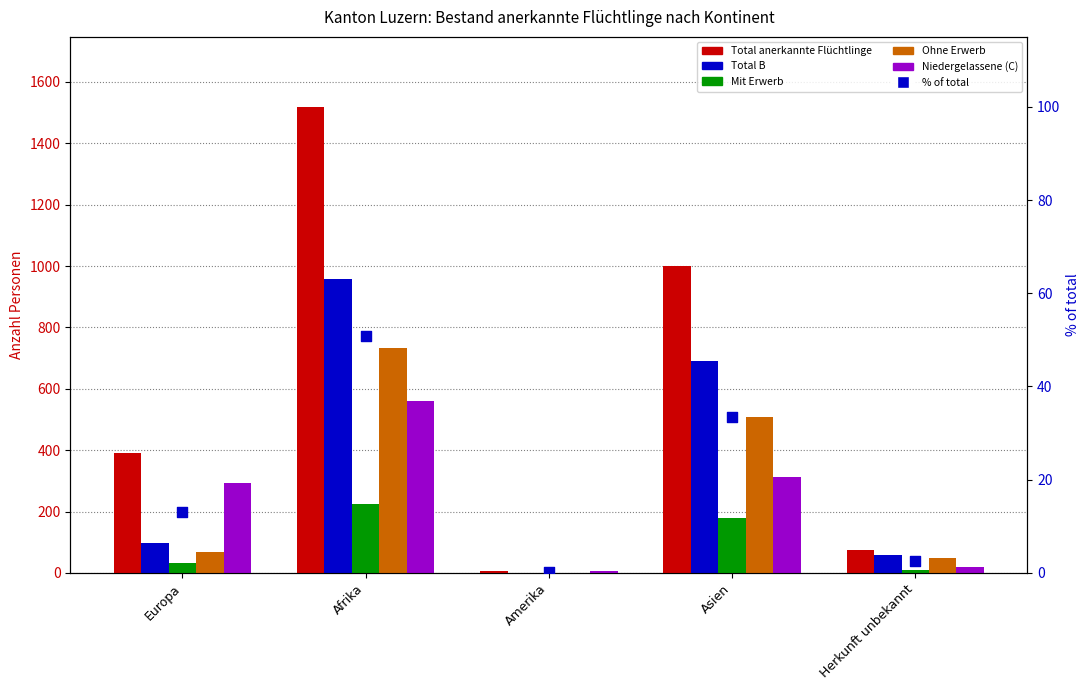

Which series reaches the maximum Y coordinate?

Total anerkannte Flüchtlinge